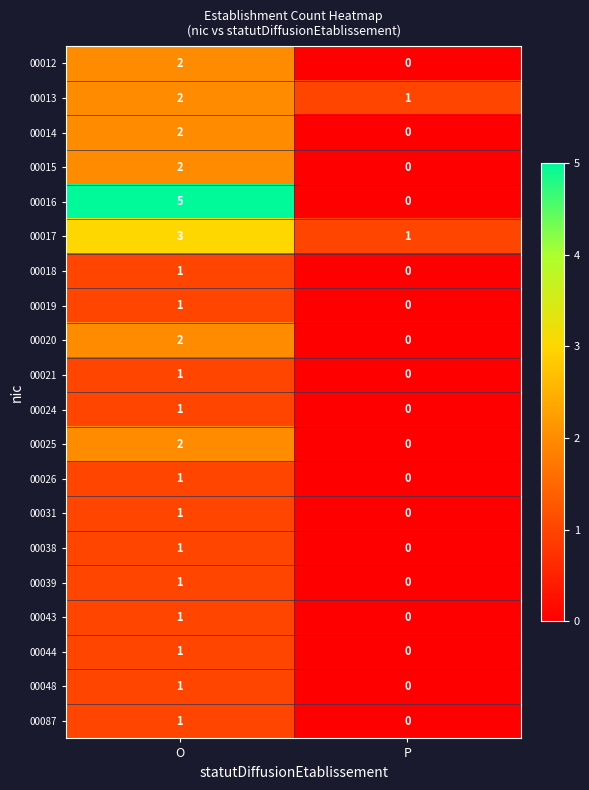

At which category is the sum across all series the highest?

O